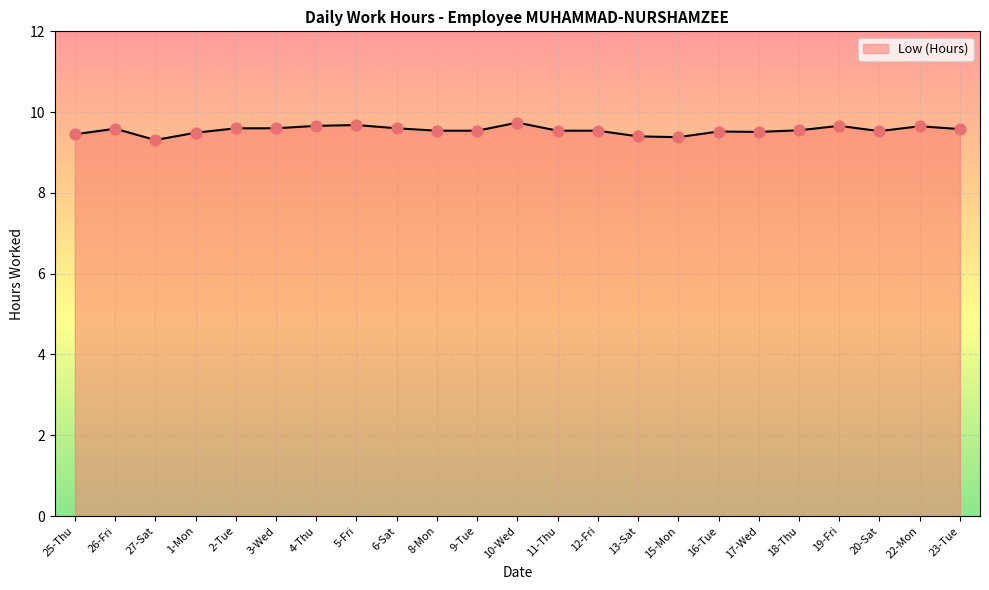

What is the change in value from 3-Wed to 4-Thu?

+0.1